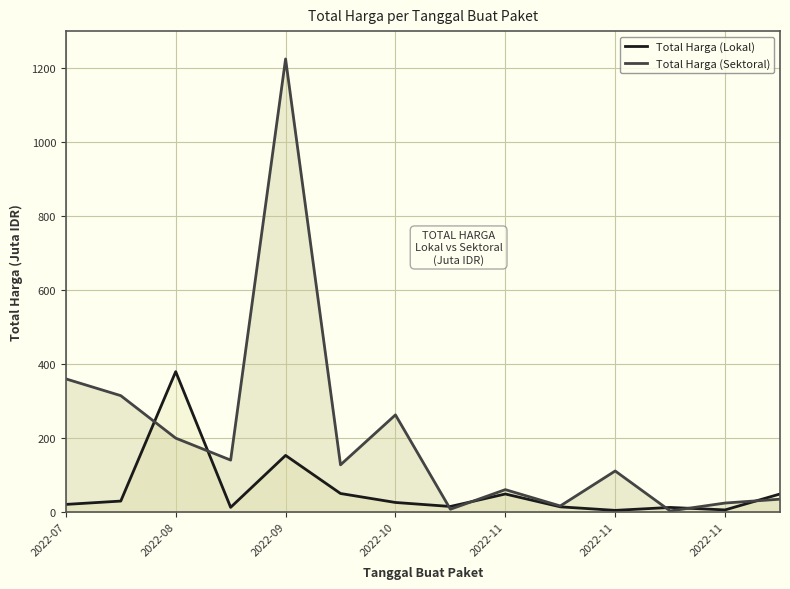

What is the difference between the Total Harga (Lokal) values at 8 and 11?

36.3